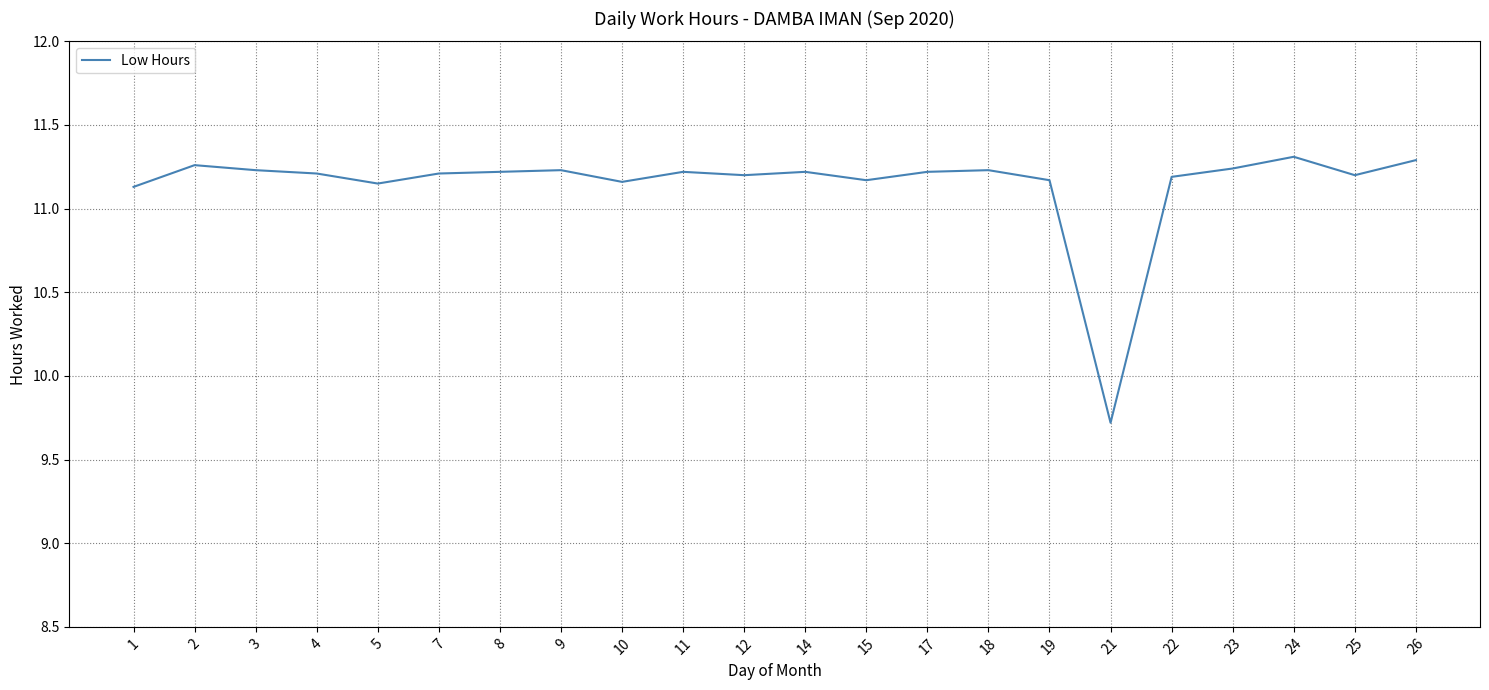

Where is the data nearest to the value 10?

21